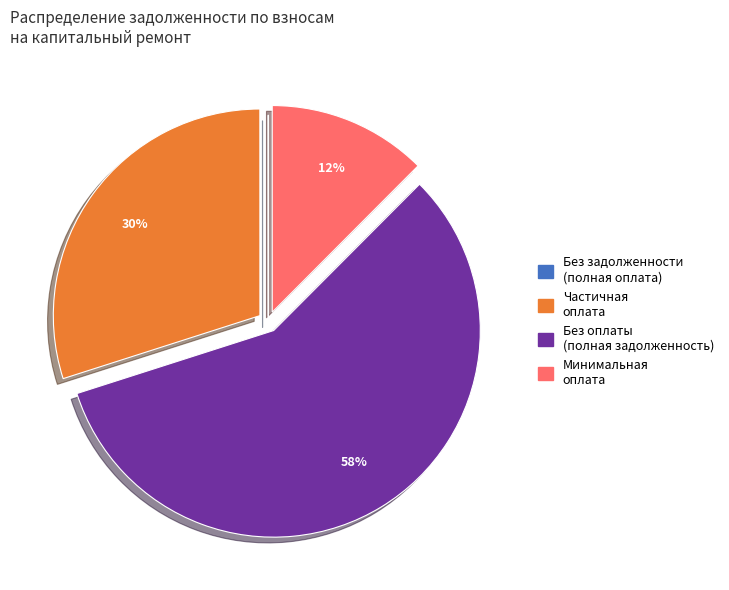

To the nearest percent, what is the average slice percentage?

25%